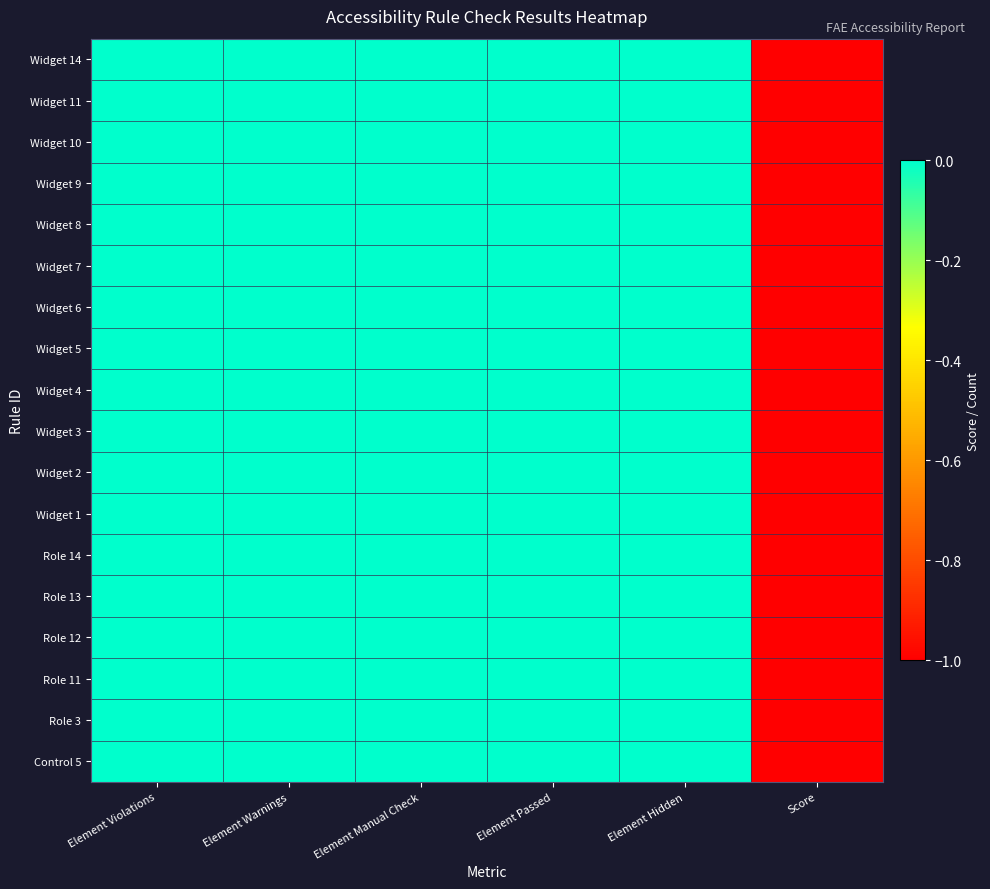

Reading left to right, transcribe all the data shown in this chart.

Widget 14: Element Violations=0	Element Warnings=0	Element Manual Check=0	Element Passed=0	Element Hidden=0	Score=-1
Widget 11: Element Violations=0	Element Warnings=0	Element Manual Check=0	Element Passed=0	Element Hidden=0	Score=-1
Widget 10: Element Violations=0	Element Warnings=0	Element Manual Check=0	Element Passed=0	Element Hidden=0	Score=-1
Widget 9: Element Violations=0	Element Warnings=0	Element Manual Check=0	Element Passed=0	Element Hidden=0	Score=-1
Widget 8: Element Violations=0	Element Warnings=0	Element Manual Check=0	Element Passed=0	Element Hidden=0	Score=-1
Widget 7: Element Violations=0	Element Warnings=0	Element Manual Check=0	Element Passed=0	Element Hidden=0	Score=-1
Widget 6: Element Violations=0	Element Warnings=0	Element Manual Check=0	Element Passed=0	Element Hidden=0	Score=-1
Widget 5: Element Violations=0	Element Warnings=0	Element Manual Check=0	Element Passed=0	Element Hidden=0	Score=-1
Widget 4: Element Violations=0	Element Warnings=0	Element Manual Check=0	Element Passed=0	Element Hidden=0	Score=-1
Widget 3: Element Violations=0	Element Warnings=0	Element Manual Check=0	Element Passed=0	Element Hidden=0	Score=-1
Widget 2: Element Violations=0	Element Warnings=0	Element Manual Check=0	Element Passed=0	Element Hidden=0	Score=-1
Widget 1: Element Violations=0	Element Warnings=0	Element Manual Check=0	Element Passed=0	Element Hidden=0	Score=-1
Role 14: Element Violations=0	Element Warnings=0	Element Manual Check=0	Element Passed=0	Element Hidden=0	Score=-1
Role 13: Element Violations=0	Element Warnings=0	Element Manual Check=0	Element Passed=0	Element Hidden=0	Score=-1
Role 12: Element Violations=0	Element Warnings=0	Element Manual Check=0	Element Passed=0	Element Hidden=0	Score=-1
Role 11: Element Violations=0	Element Warnings=0	Element Manual Check=0	Element Passed=0	Element Hidden=0	Score=-1
Role 3: Element Violations=0	Element Warnings=0	Element Manual Check=0	Element Passed=0	Element Hidden=0	Score=-1
Control 5: Element Violations=0	Element Warnings=0	Element Manual Check=0	Element Passed=0	Element Hidden=0	Score=-1